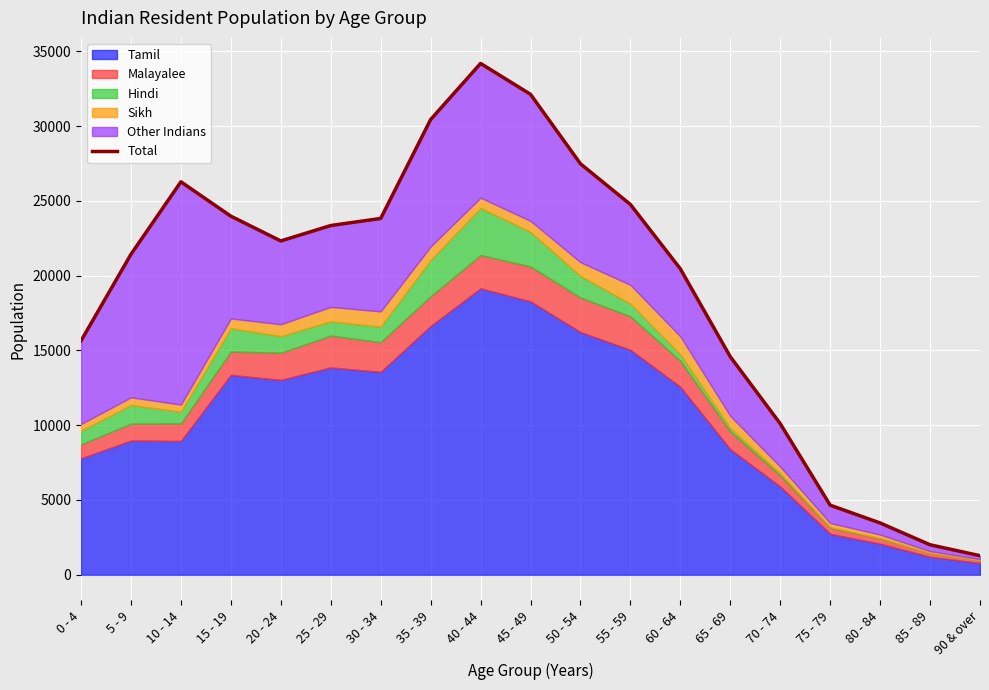

What is the label of the 15th point from the right?

20 - 24